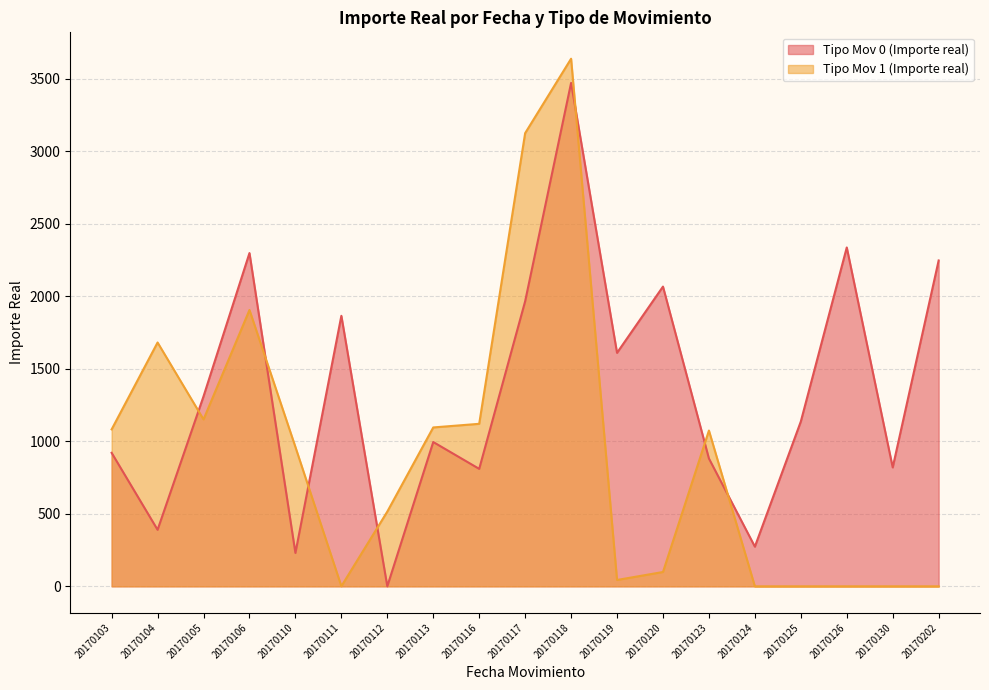

The value of Tipo Mov 1 (Importe real) at 20170113 is 1095.3. True or false?

True